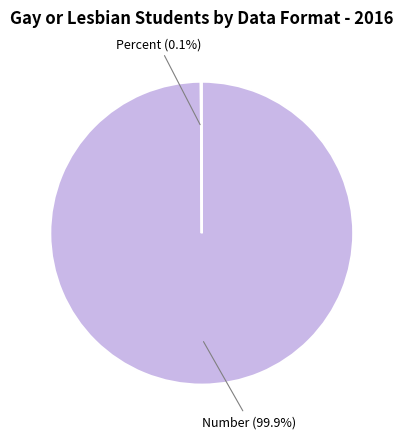

Which slice represents more than half of the pie?

Number